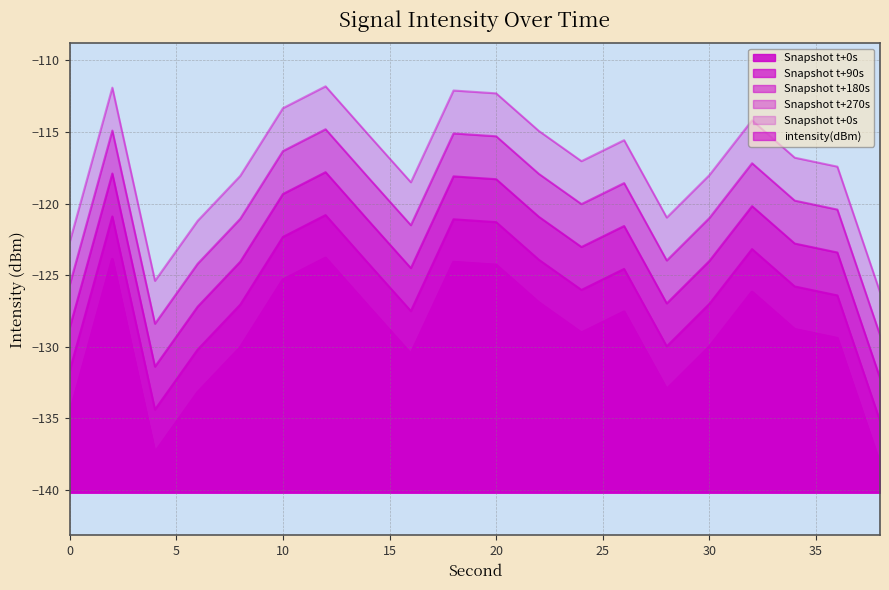

At which label is the value closest to -130?

30